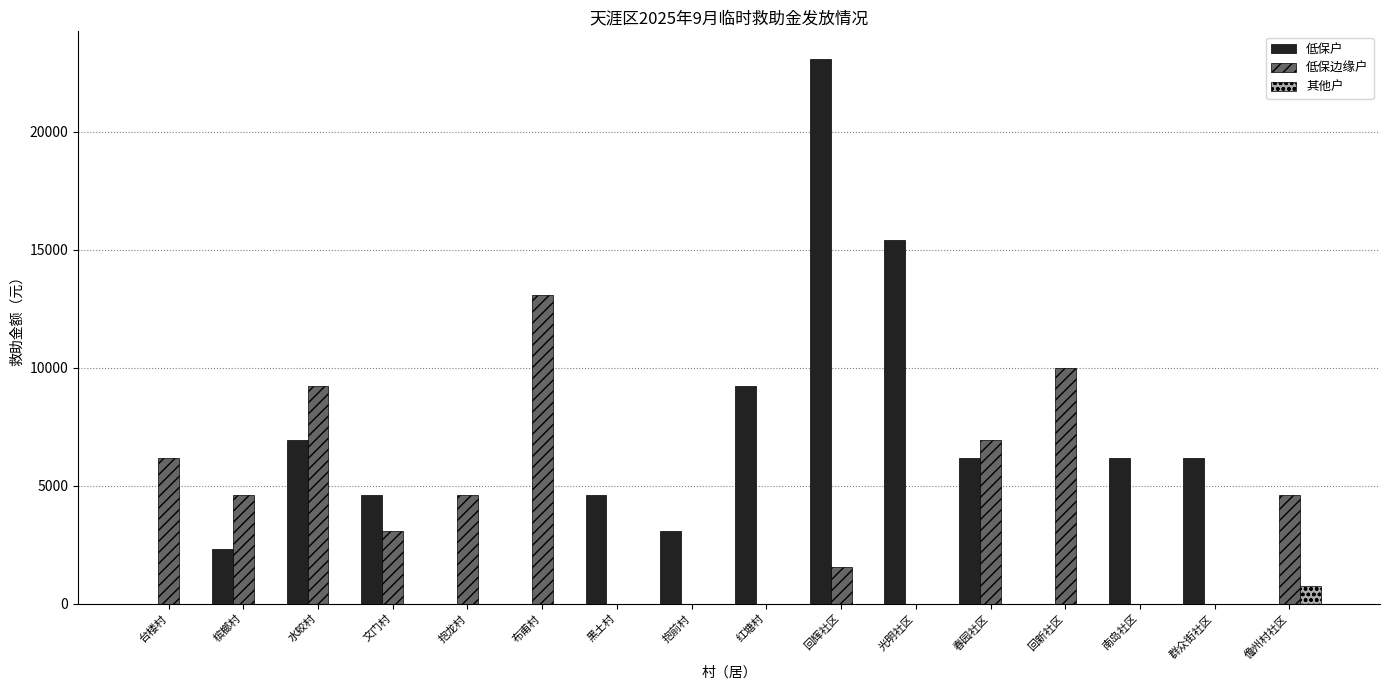

What is the maximum value for 低保边缘户?

13090